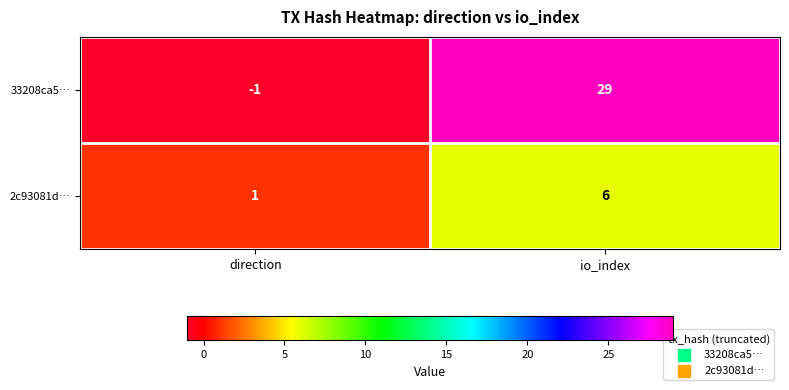

Reading left to right, what are all the values shown in this chart?

33208ca5…: -1	29
2c93081d…: 1	6